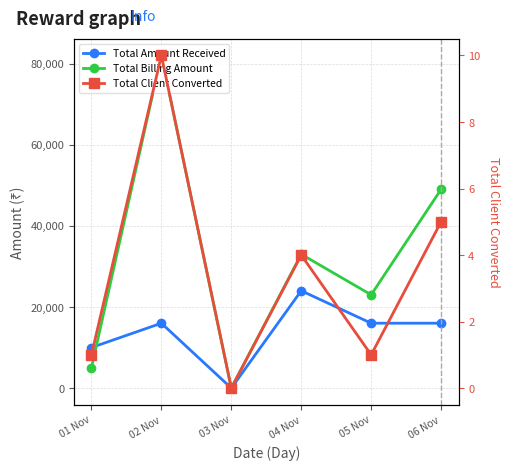

Does the chart display data point markers on the line(s)?

Yes